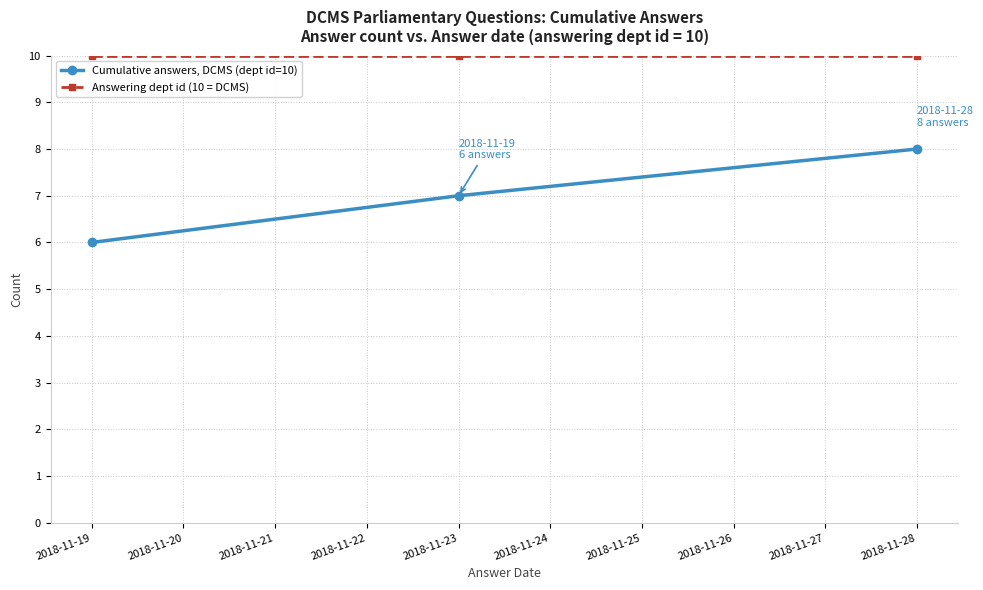

Which series has the largest range (max minus min)?

Cumulative answers, DCMS (dept id=10)